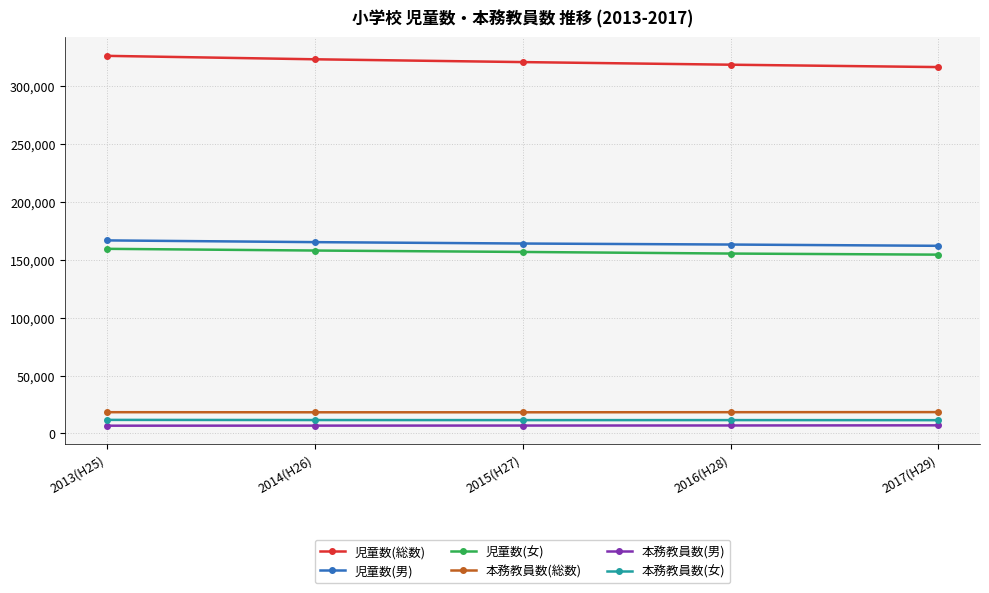

What is the minimum value shown in the chart?

6644